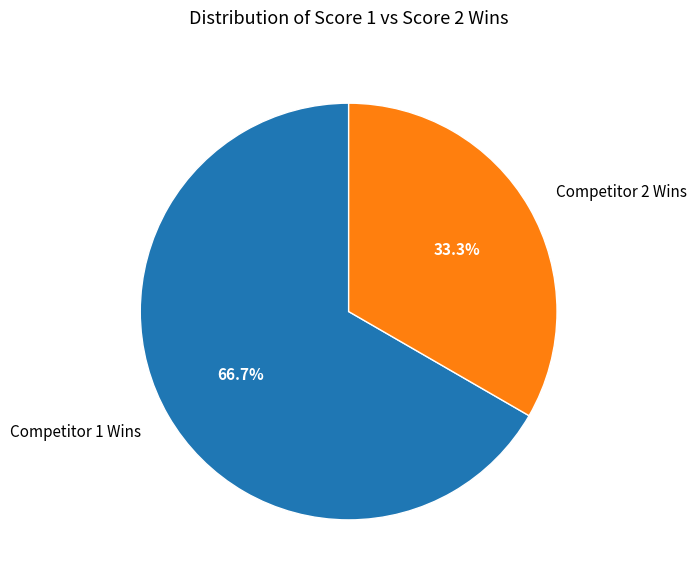

How many slices are in this pie chart?

2